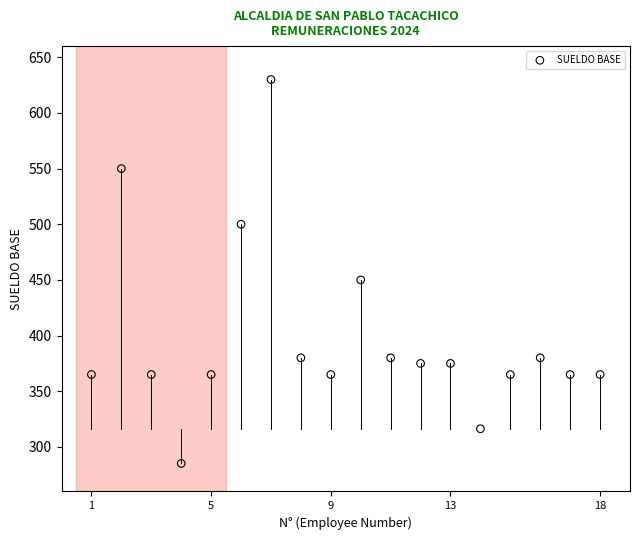

What Y value in the scatter plot is closest to 457?

450.0